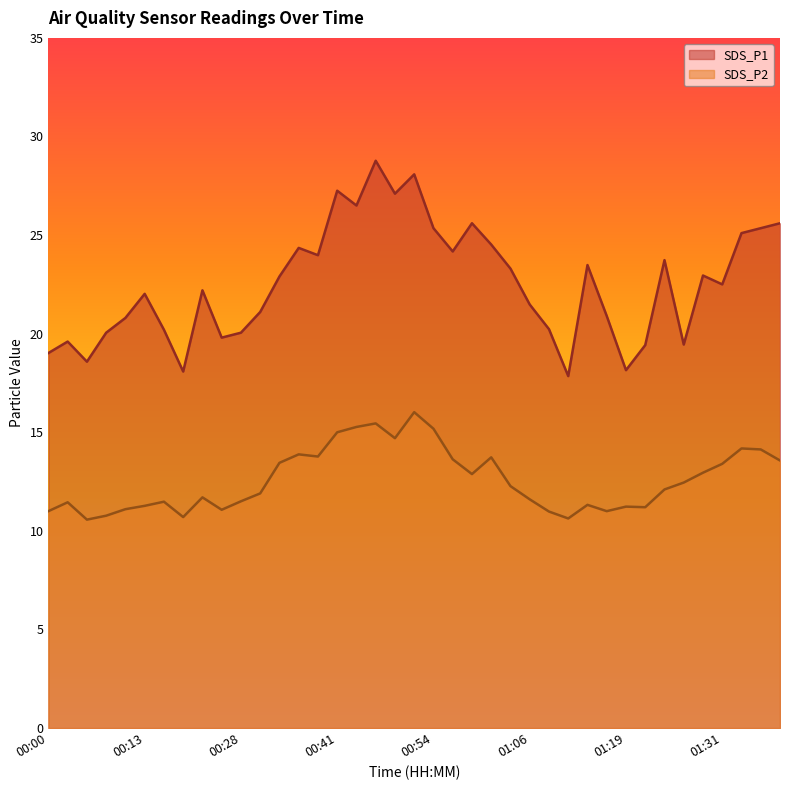

What is the difference between the highest and lowest values at 01:14?

12.2